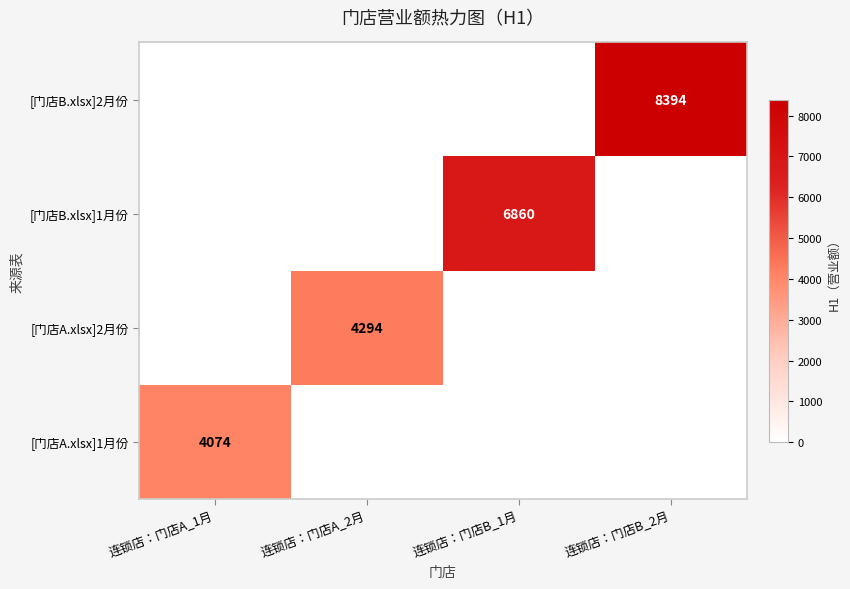

Is it true that [门店A.xlsx]1月份 equals 4074 at 连锁店：门店A_1月?

True